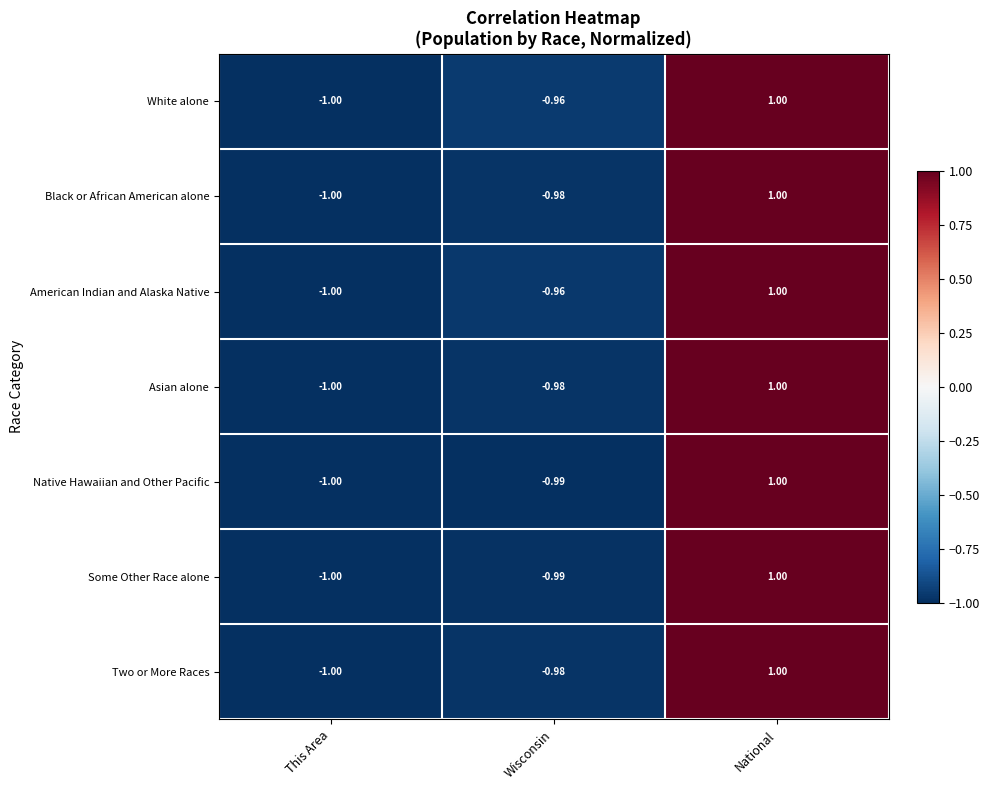

At which category does the chart reach its minimum across all series?

This Area